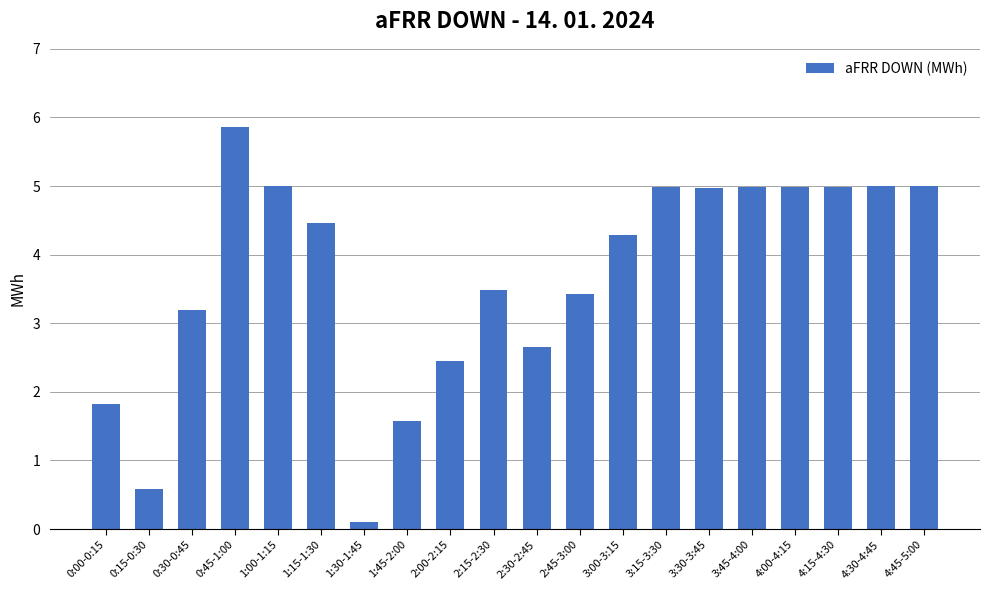

What is the change in value from 0:30-0:45 to 2:45-3:00?

+0.2